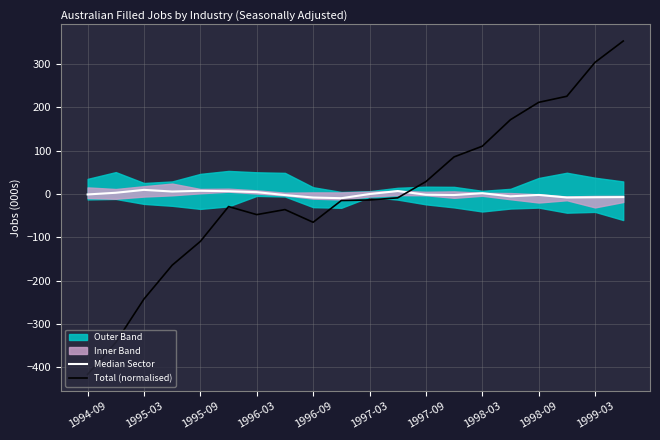

In Median Sector, how many points are higher than both neighbors (excluding endpoints)?

5